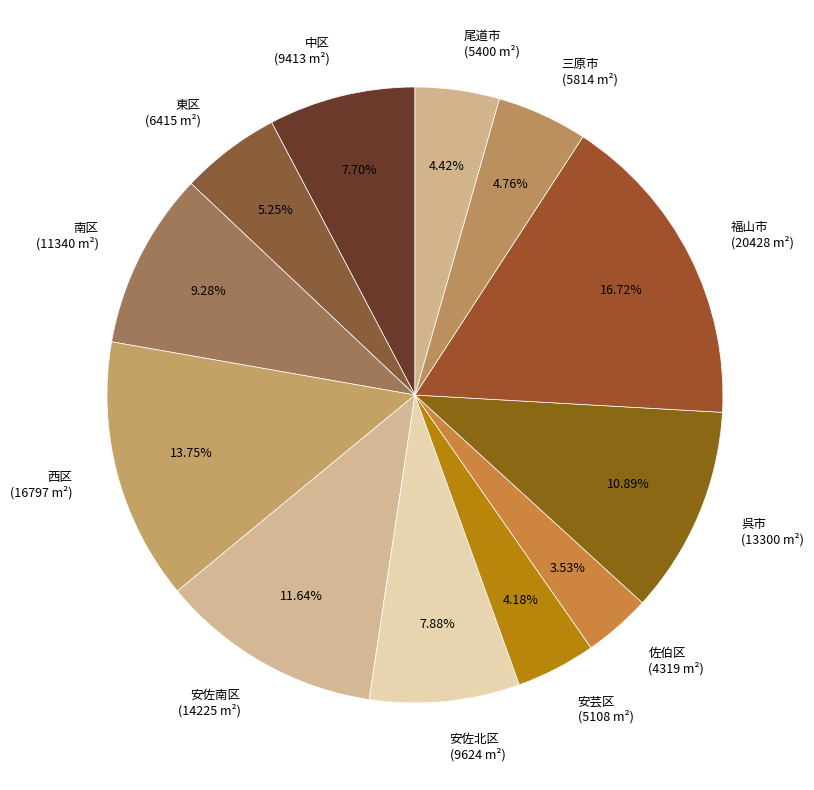

Is there any slice that represents more than half of the pie?

No